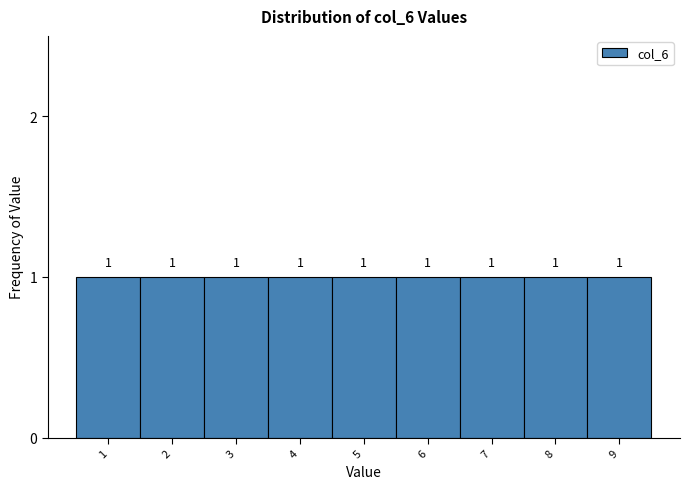

Reading left to right, list every bar in this chart as the range it spans on the x-axis followed by its height.

0.5 to 1.5: 1
1.5 to 2.5: 1
2.5 to 3.5: 1
3.5 to 4.5: 1
4.5 to 5.5: 1
5.5 to 6.5: 1
6.5 to 7.5: 1
7.5 to 8.5: 1
8.5 to 9.5: 1